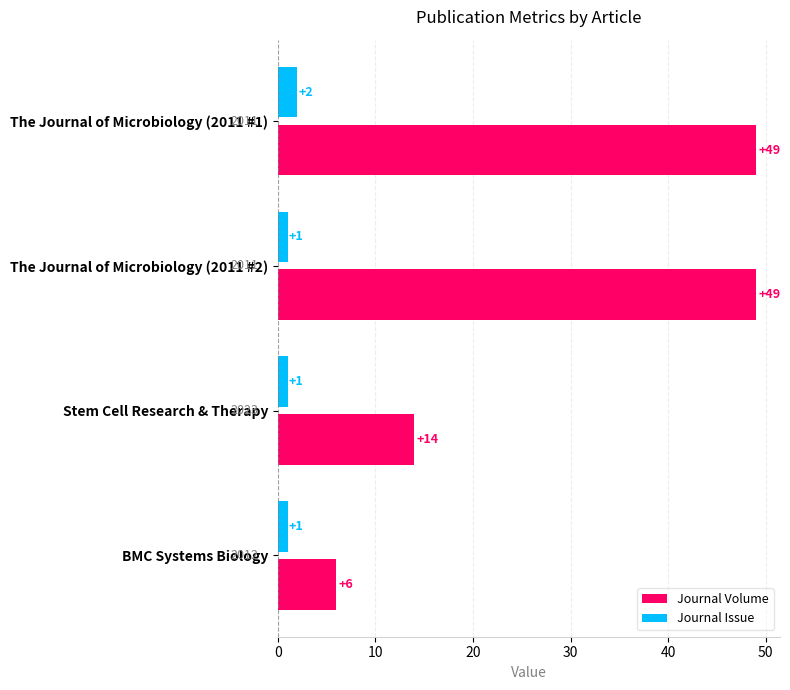

List the series in order of their overall mean, highest first.

Journal Volume, Journal Issue